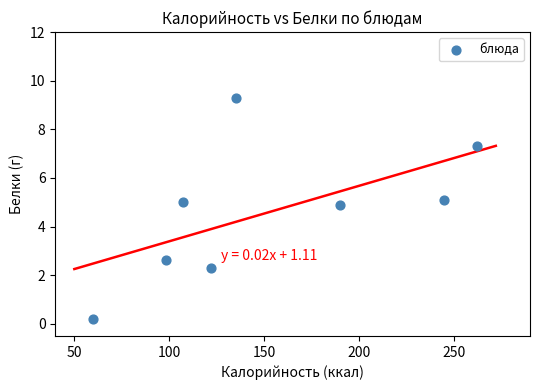

What is the range of Y values (max minus min)?

9.1